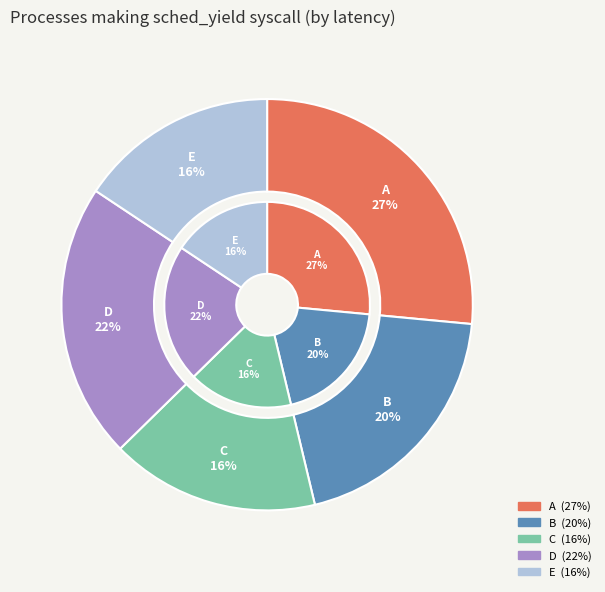

Combined, what portion of the pie is D and A?

48.2%